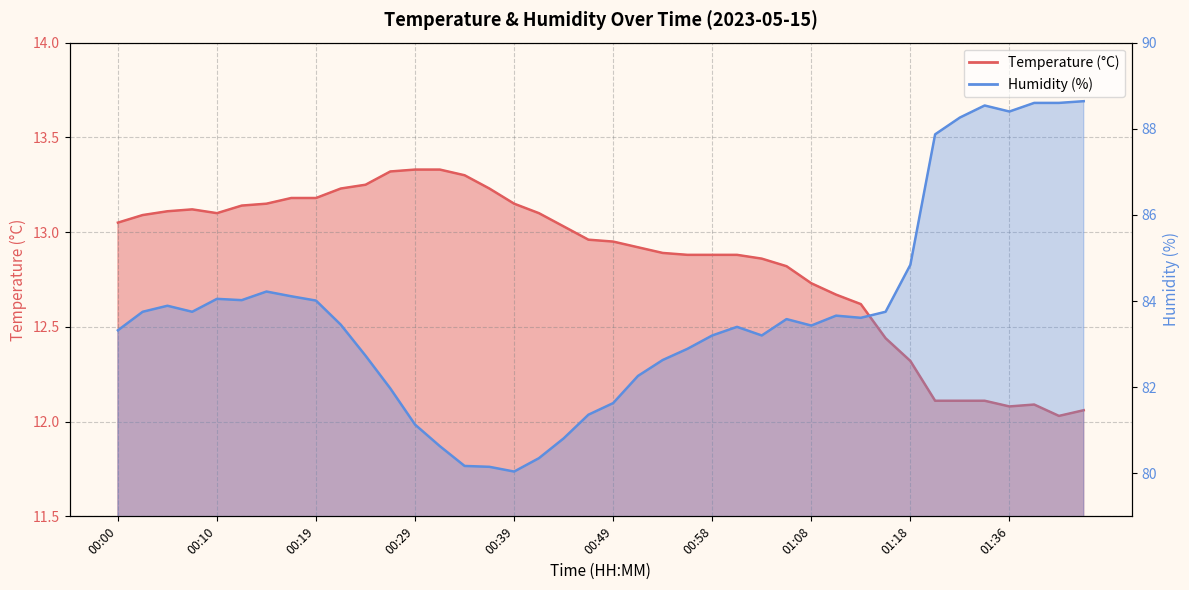

Which series has the largest range (max minus min)?

Humidity (%)